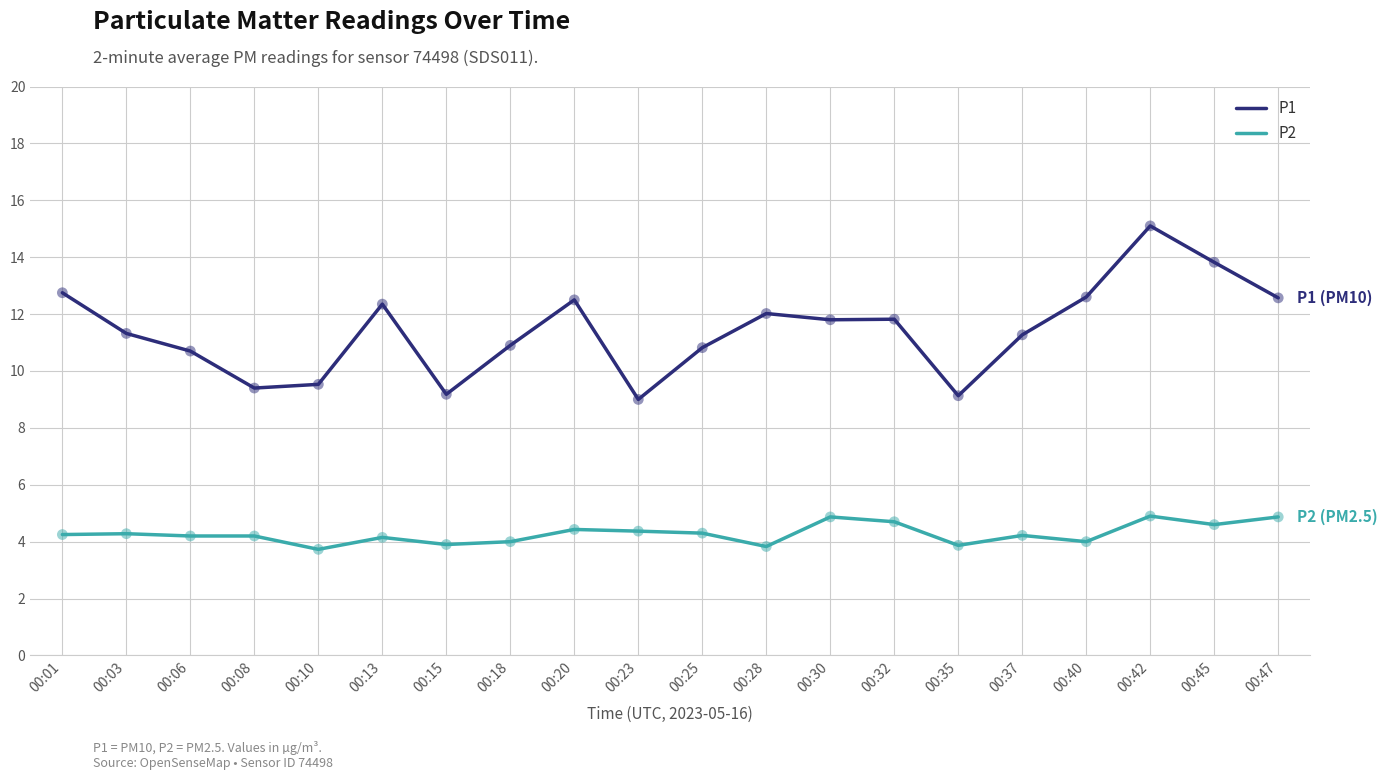

What are all the series names shown in the legend?

P1, P2